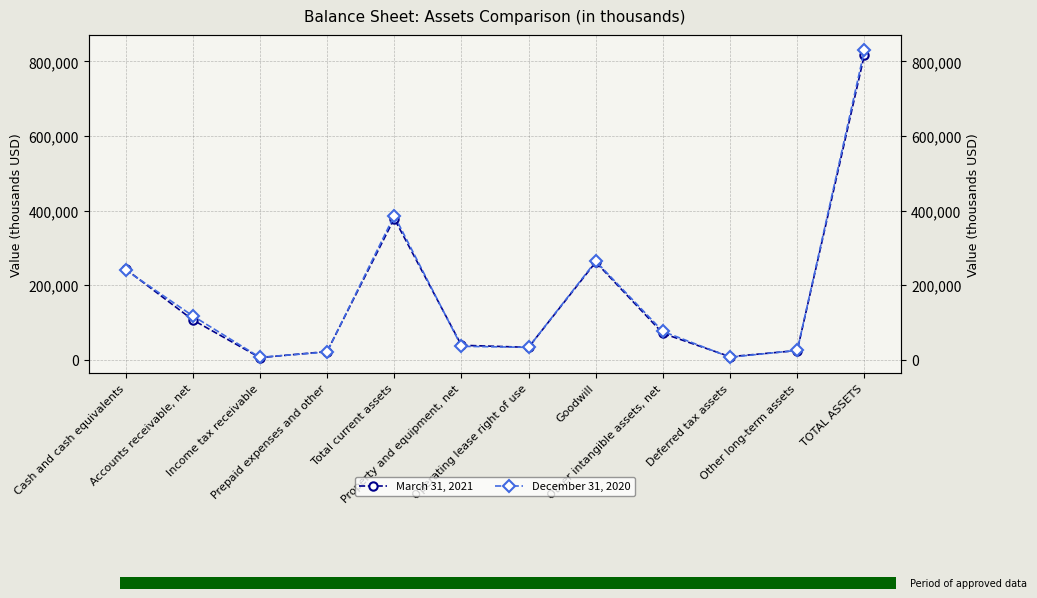

What is the value of the March 31, 2021 point at the 11th from the left?

24968